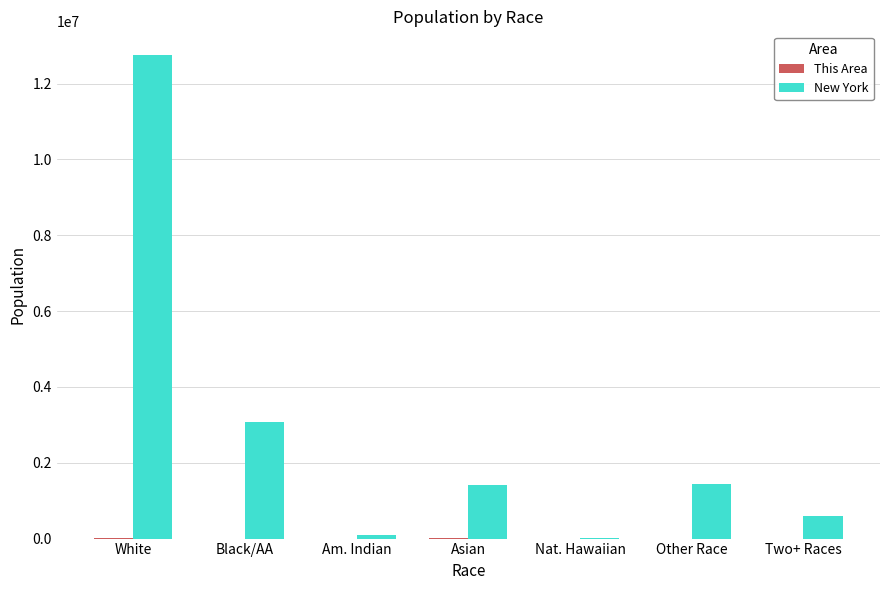

Is it true that New York equals 1049878 at Two+ Races?

False